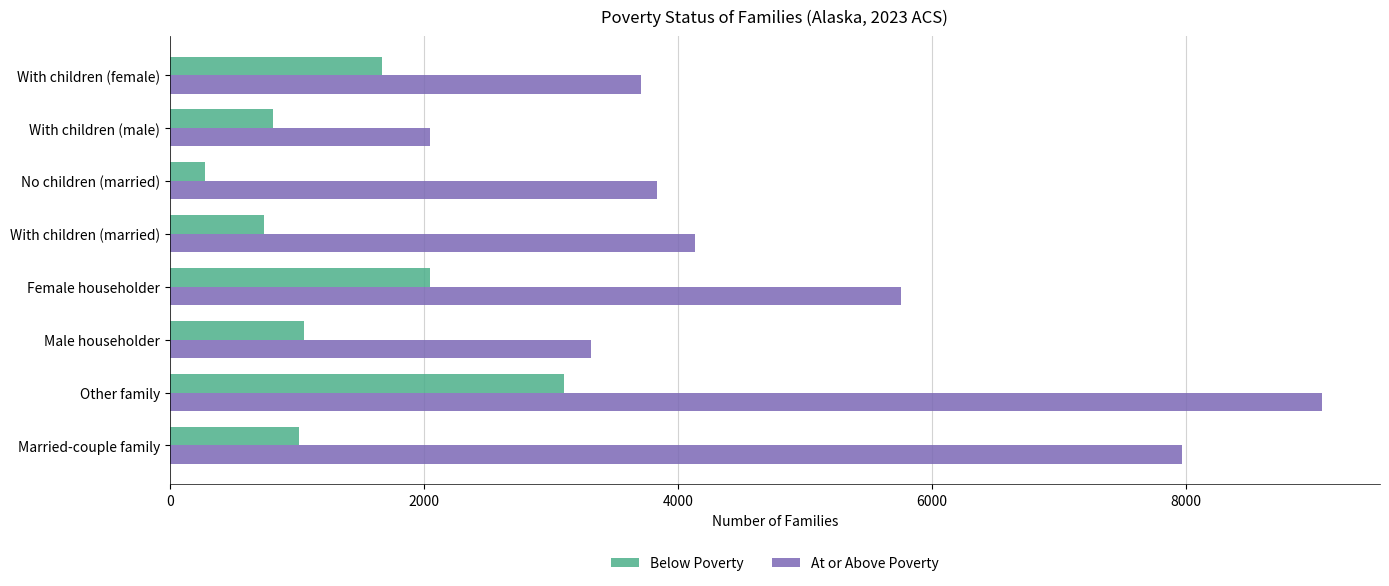

Which series has the largest total across all categories?

At or Above Poverty